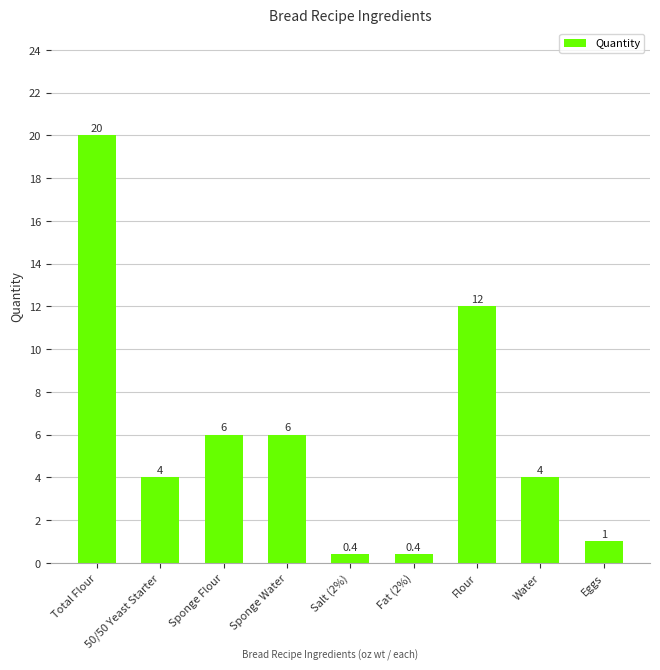

True or false: the data shows 2.2 at 50/50 Yeast Starter.

False